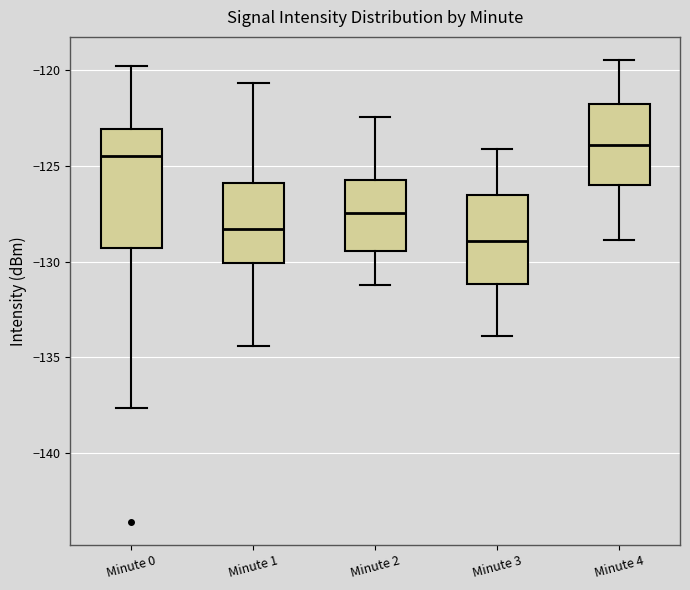

Which box has the highest median line?

Minute 4